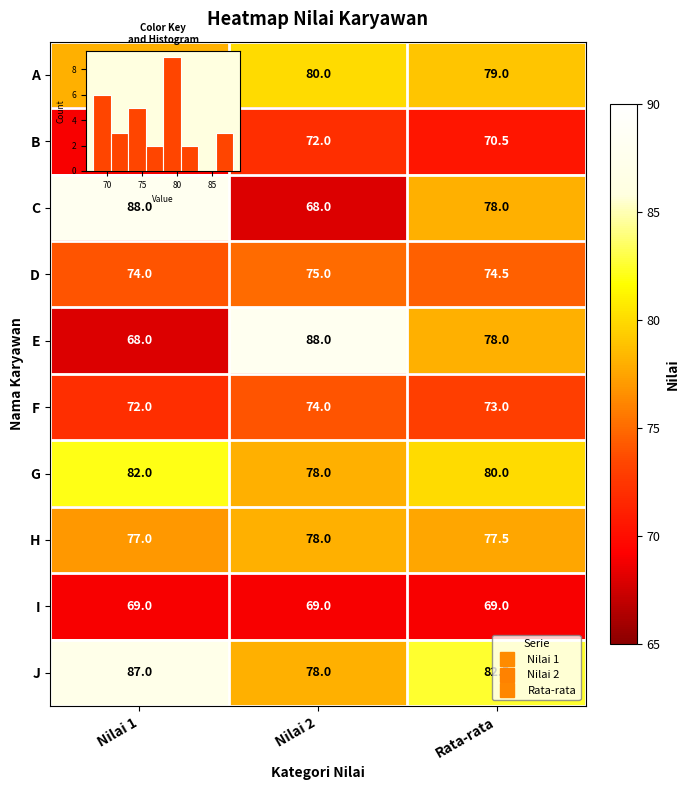

Between Nilai 2 and Nilai 1, which is larger?

Nilai 2